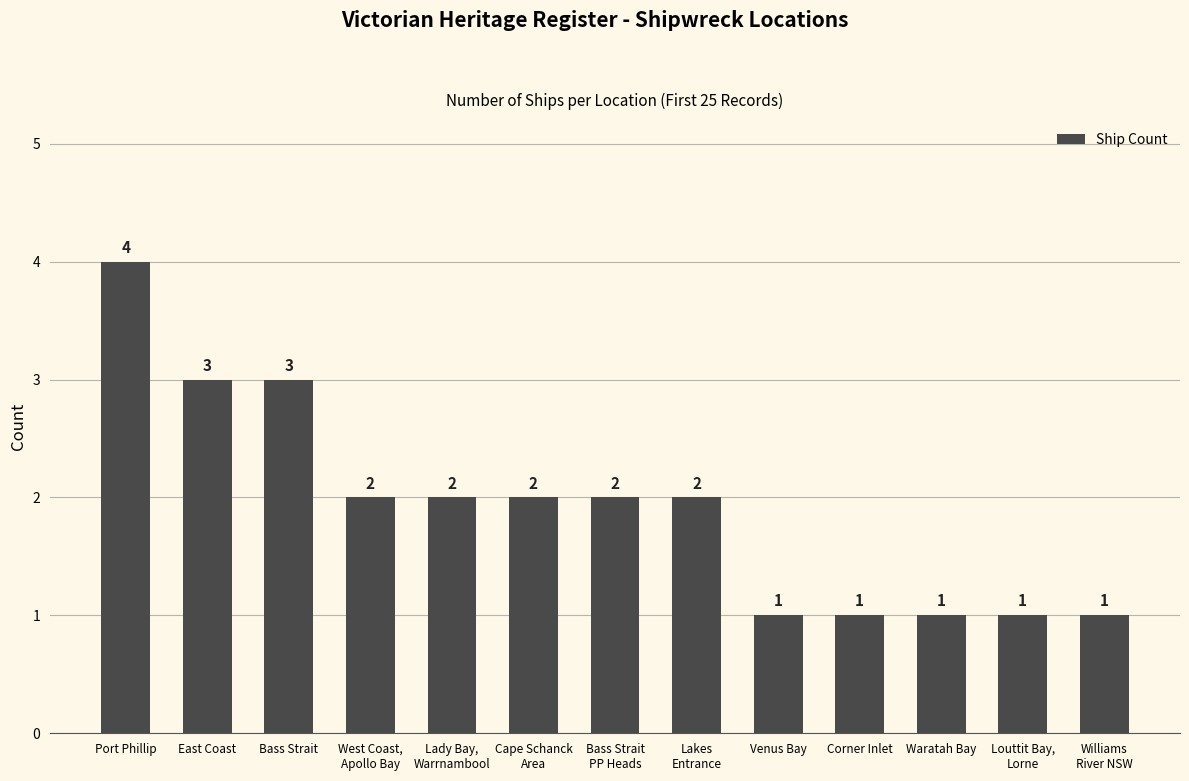

What is the maximum value shown in the chart?

4